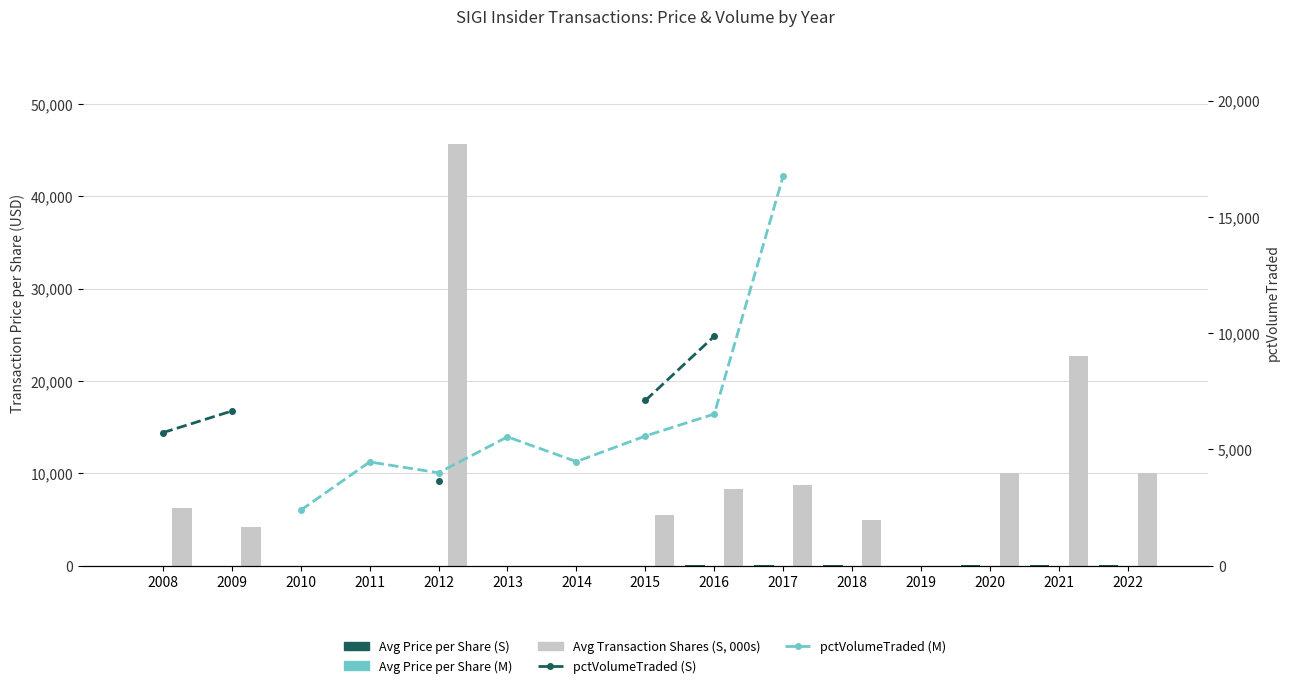

Which has a higher value, 2020 or 2008?

2020